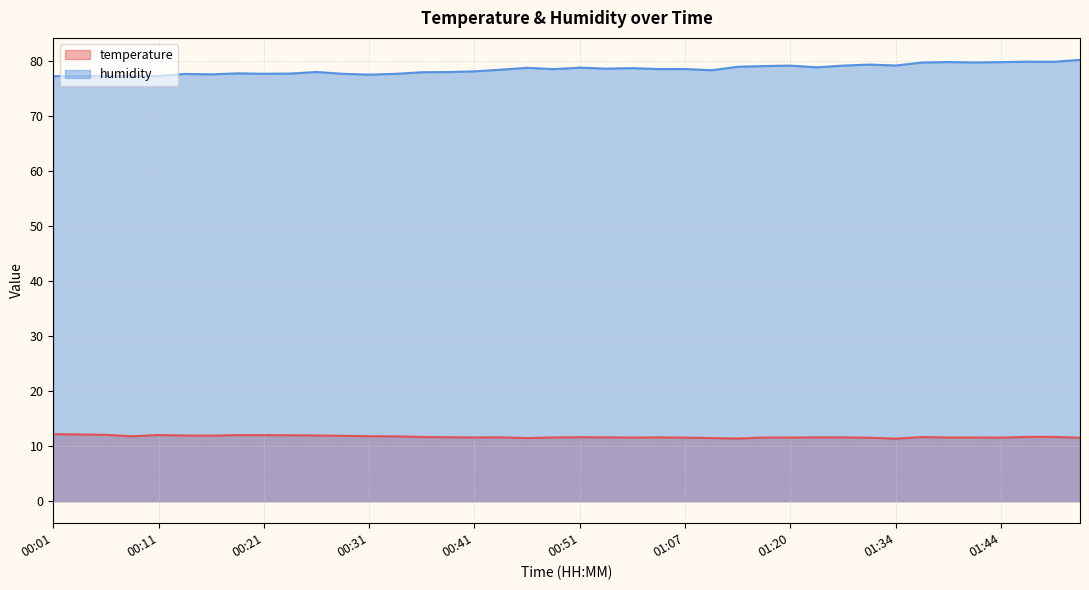

Reading right to left, list all the values displayed in this chart.

temperature: 11.5	11.7	11.7	11.6	11.6	11.6	11.7	11.4	11.5	11.6	11.6	11.6	11.6	11.4	11.5	11.6	11.6	11.6	11.6	11.6	11.6	11.5	11.6	11.6	11.6	11.7	11.8	11.8	11.9	11.9	12.0	12.0	12.0	11.9	11.9	12.0	11.8	12.1	12.1	12.2
humidity: 80.2	79.9	79.9	79.8	79.8	79.8	79.8	79.2	79.4	79.2	78.9	79.2	79.1	79.0	78.3	78.6	78.6	78.7	78.6	78.8	78.5	78.8	78.5	78.2	78.0	78.0	77.7	77.5	77.7	78.0	77.7	77.7	77.8	77.6	77.7	77.3	77.2	77.2	77.3	77.3